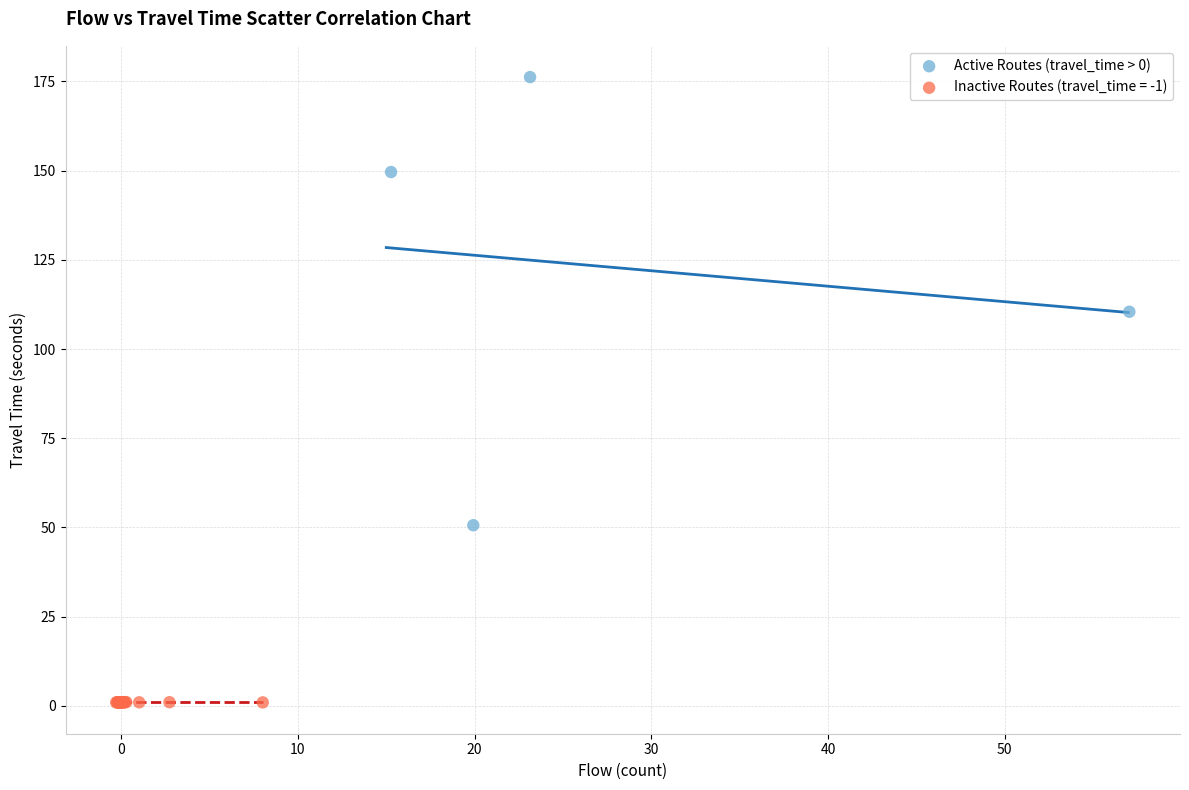

Which series reaches the maximum Y coordinate?

Active Routes (travel_time > 0)